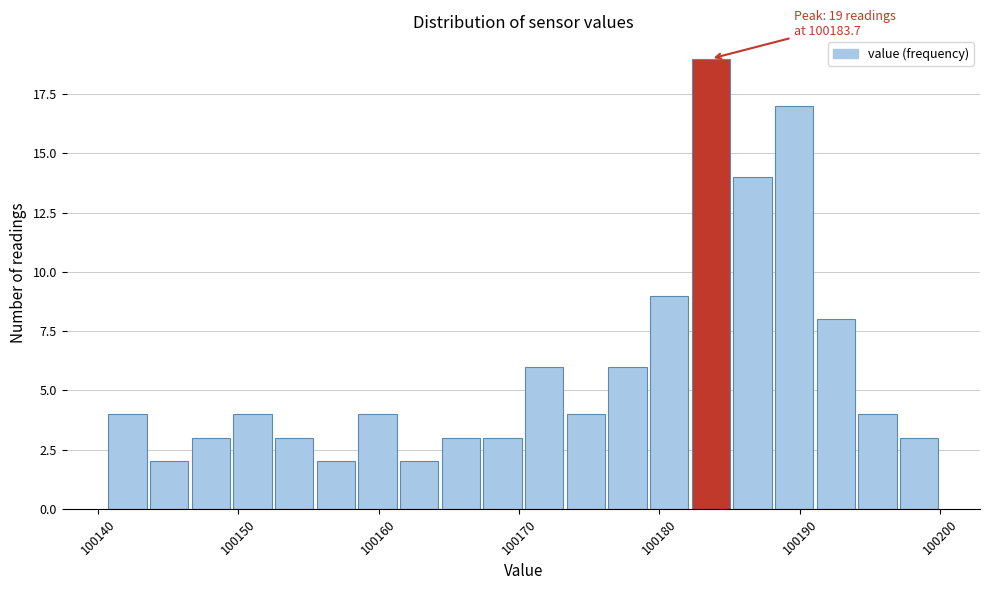

Read against the x-axis, roughly where is the centre of the tallest bar?

100184